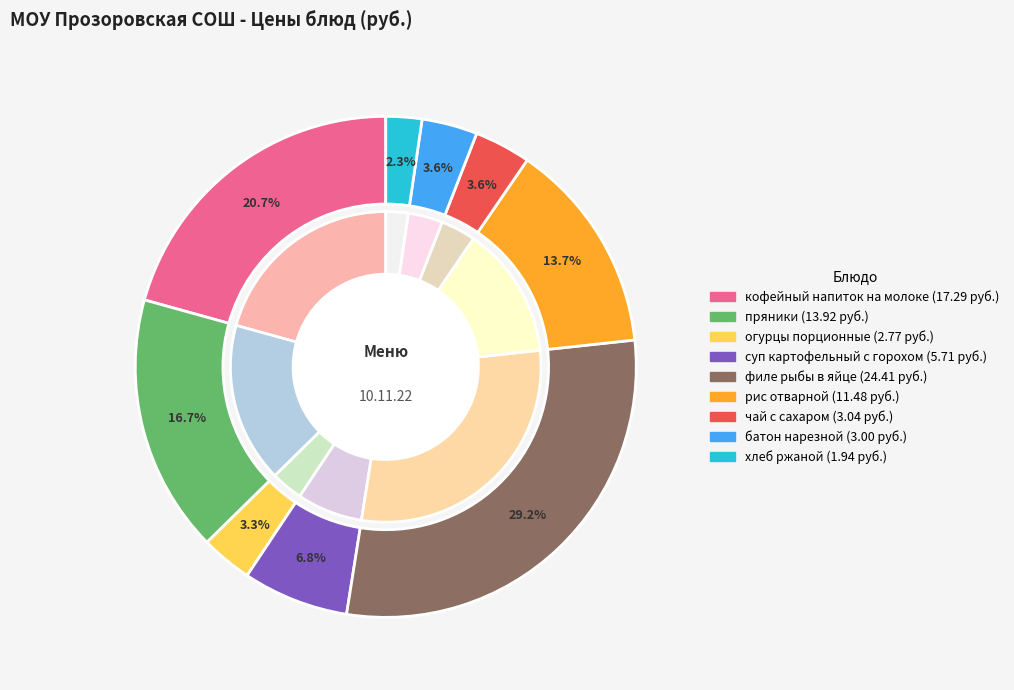

Is чай с сахаром the majority of the pie?

No